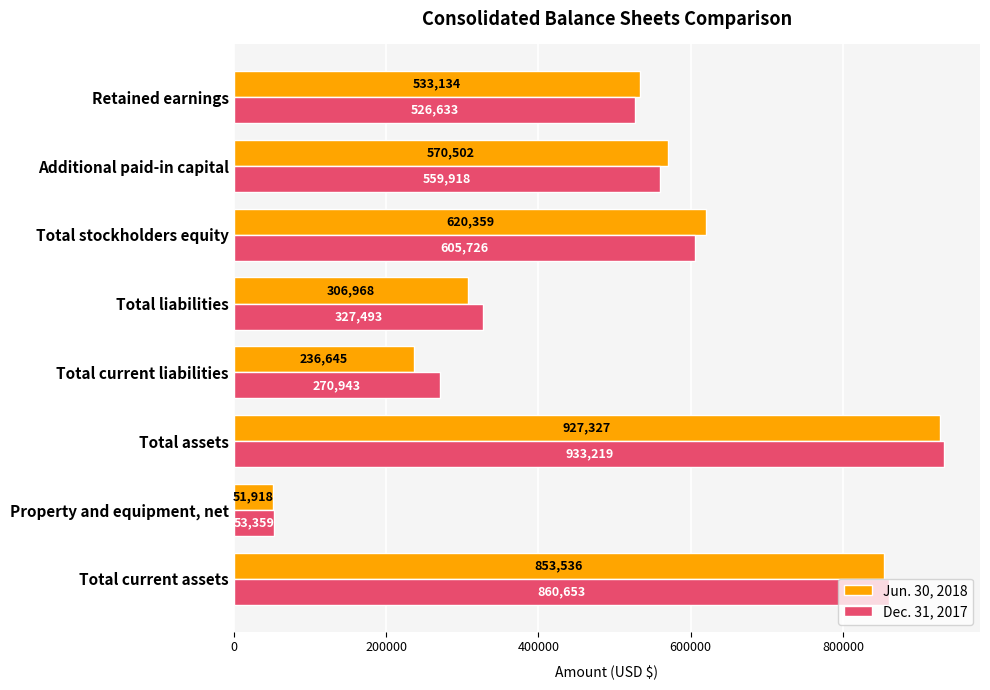

At which category is the sum across all series the highest?

Total assets